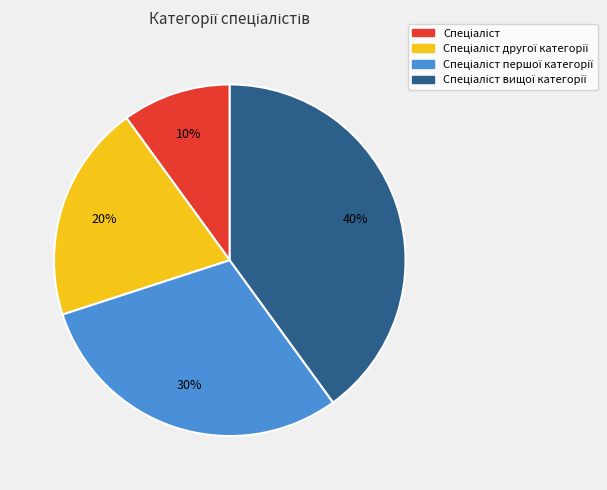

Does any single category account for the majority?

No